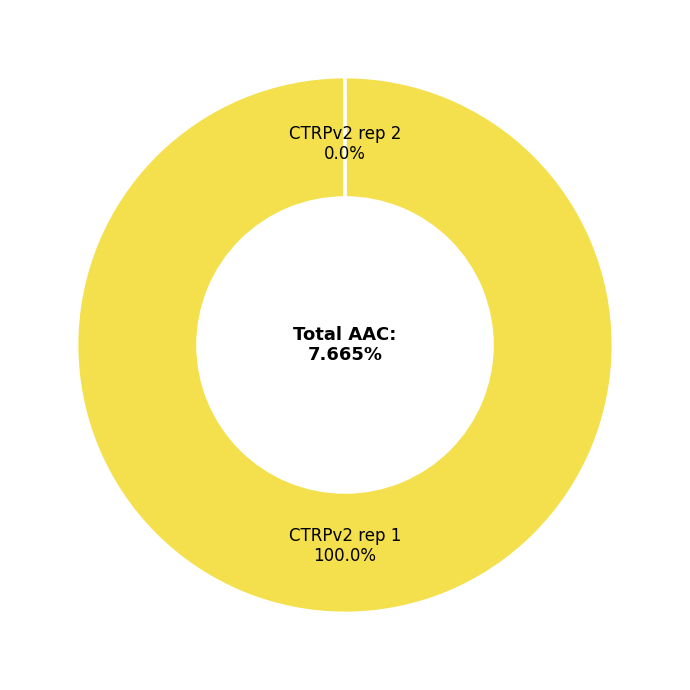

Is the sum of CTRPv2 rep 1 and CTRPv2 rep 2 greater than half?

Yes